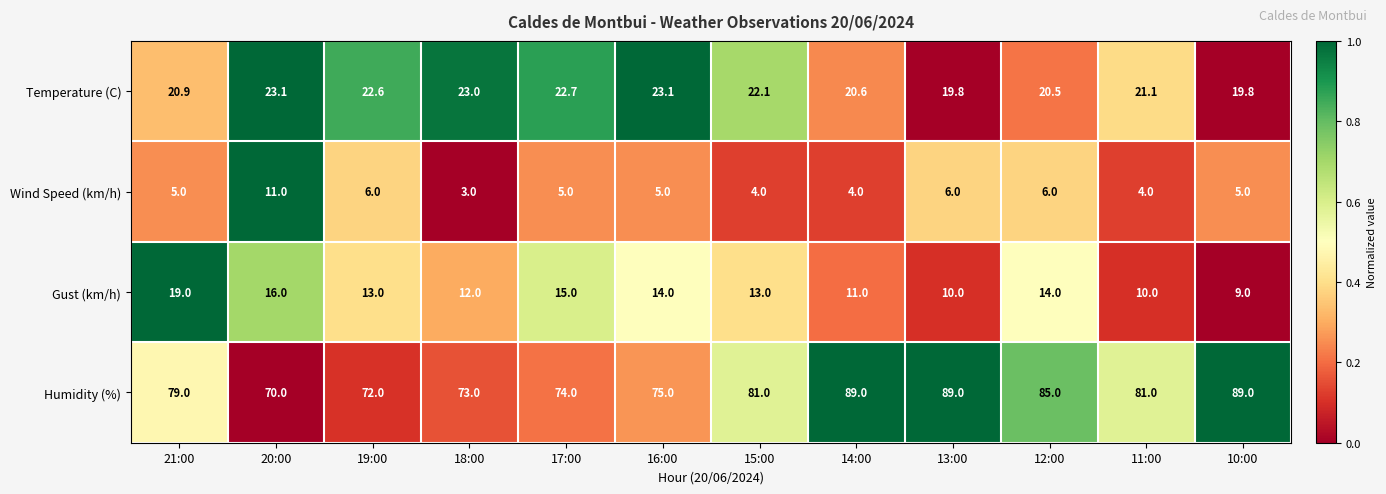

What is the average value of the Temperature (C) series?

21.6